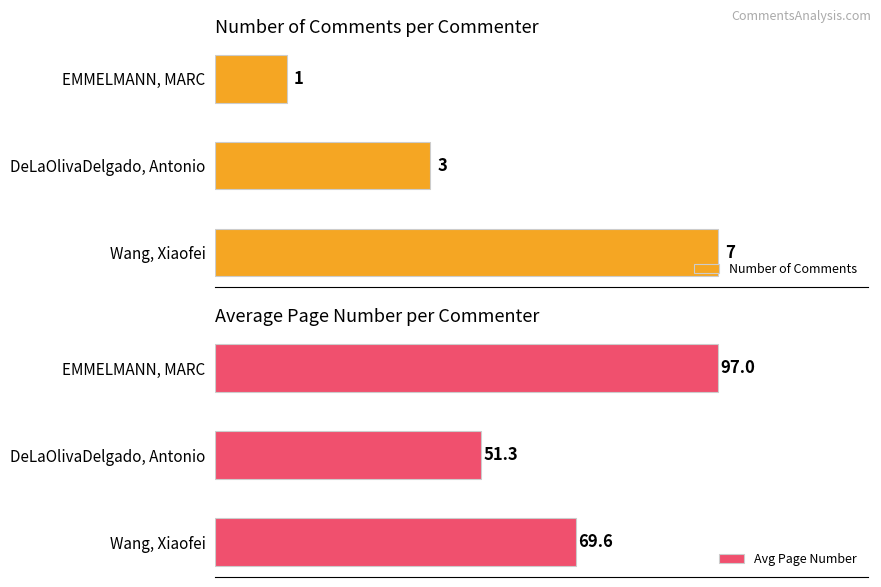

What is the average value of the Avg Page Number series?

72.6